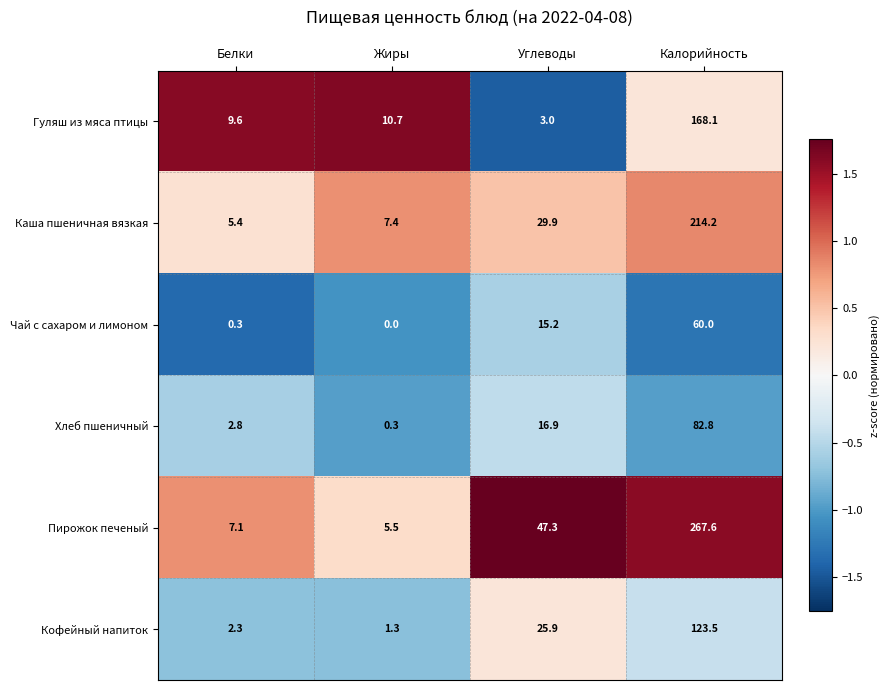

Rank the series at Жиры from highest to lowest value.

Гуляш из мяса птицы, Каша пшеничная вязкая, Пирожок печеный, Кофейный напиток, Хлеб пшеничный, Чай с сахаром и лимоном